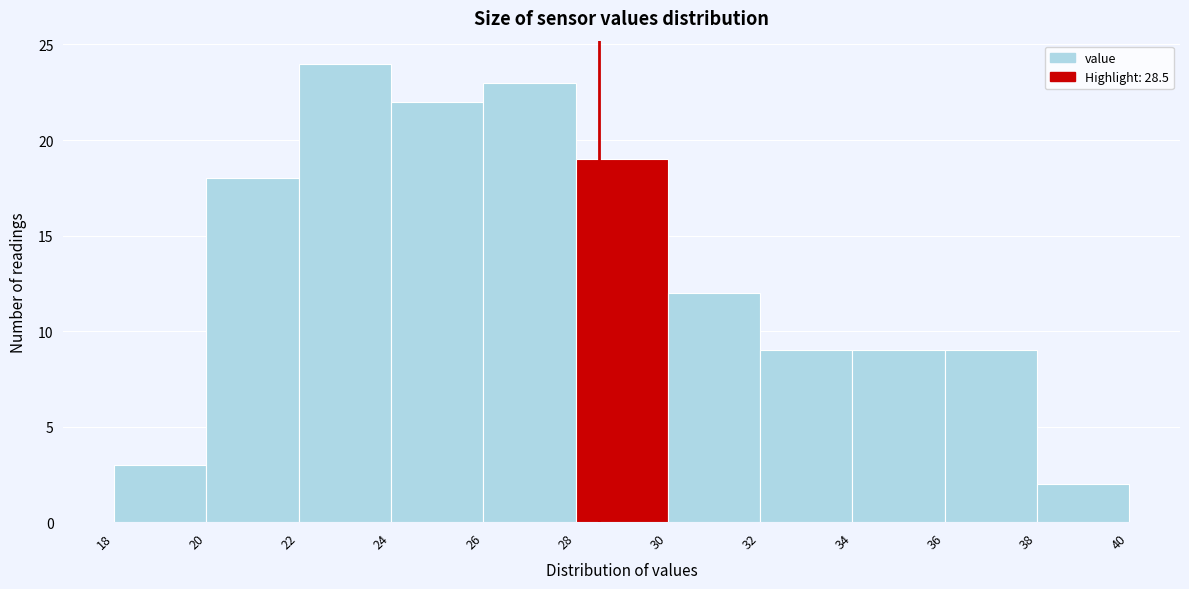

Reading left to right, list every bar in this chart as the range it spans on the x-axis followed by its height. The values are not printed on the chart, so give them approximately, as read against the axis.

18 to 20: 3
20 to 22: 18
22 to 24: 24
24 to 26: 22
26 to 28: 23
28 to 30: 19
30 to 32: 12
32 to 34: 9
34 to 36: 9
36 to 38: 9
38 to 40: 2